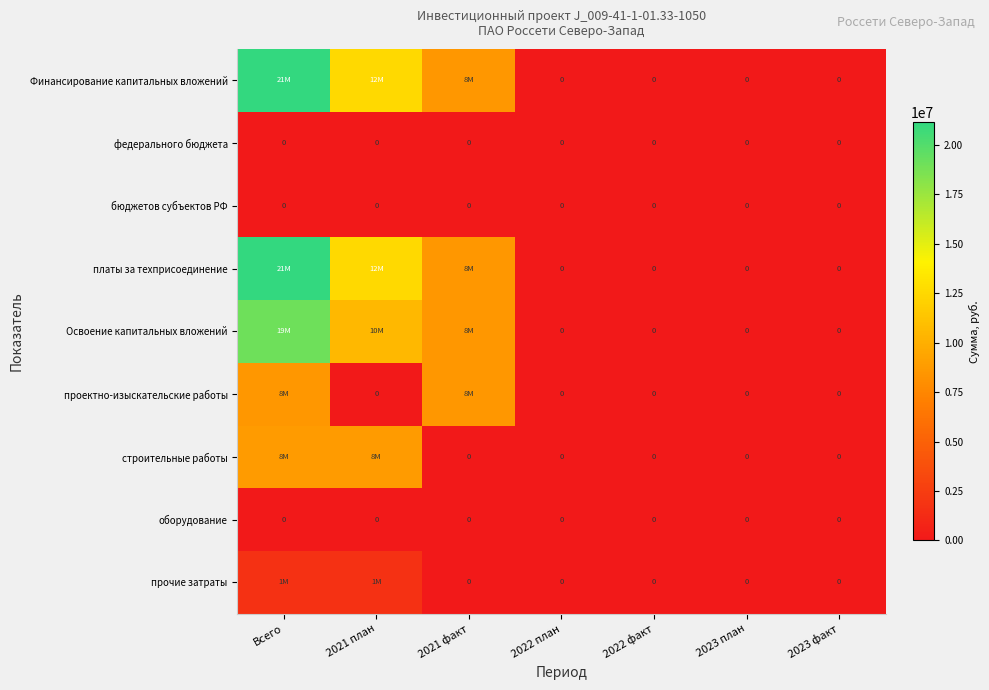

True or false: оборудование has a value of 0 at 2022 факт.

True